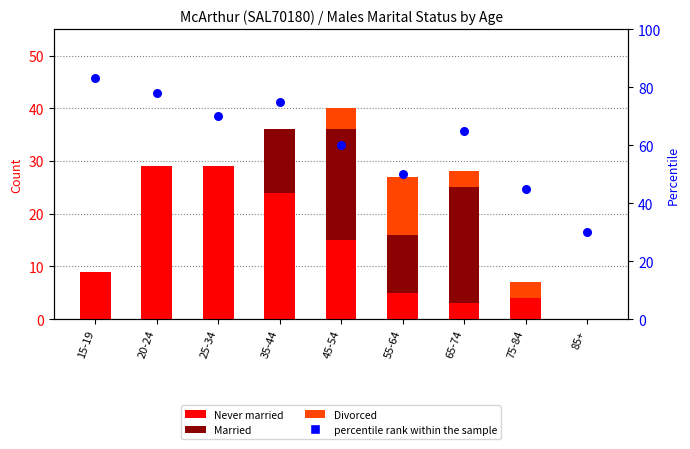

Which series has the largest total across all categories?

percentile rank within the sample